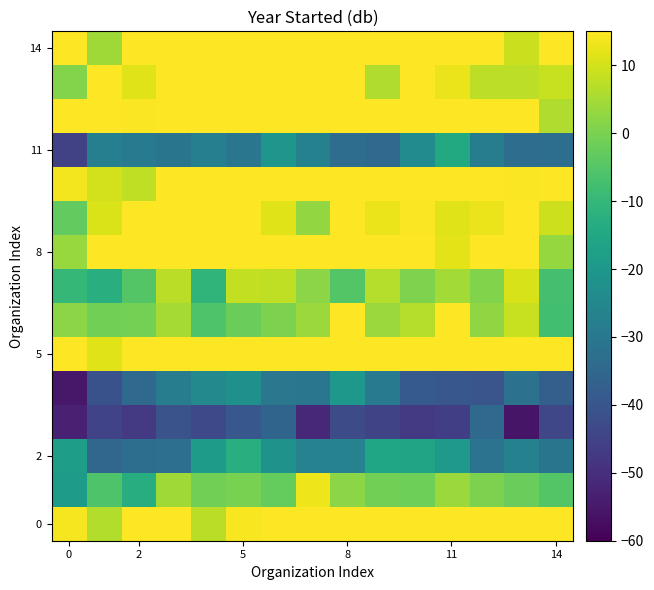

At how many categories does at least one series exceed 15?

15